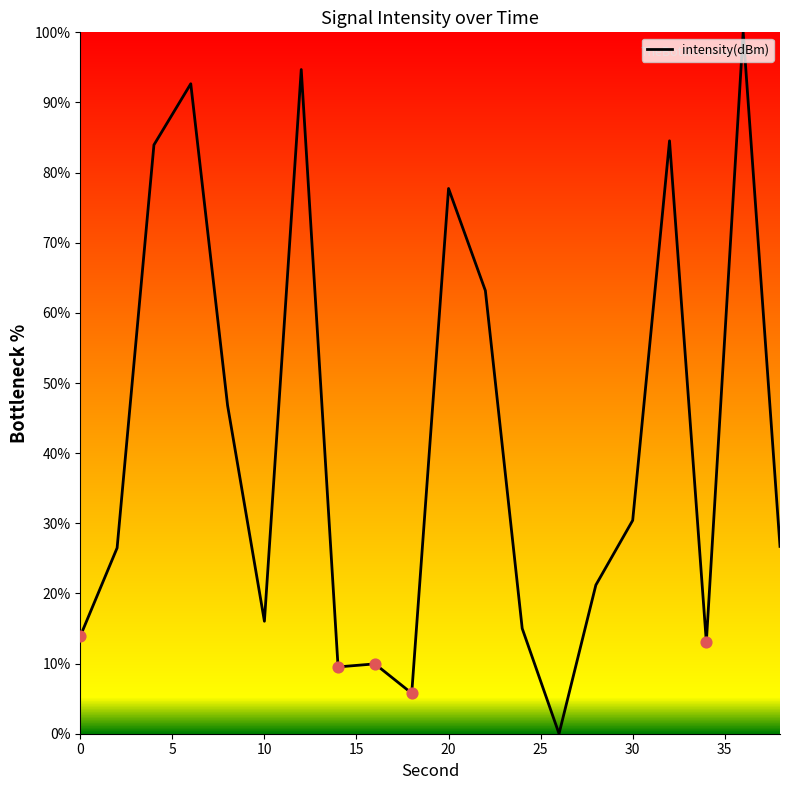

What is the greatest value displayed?

100.0